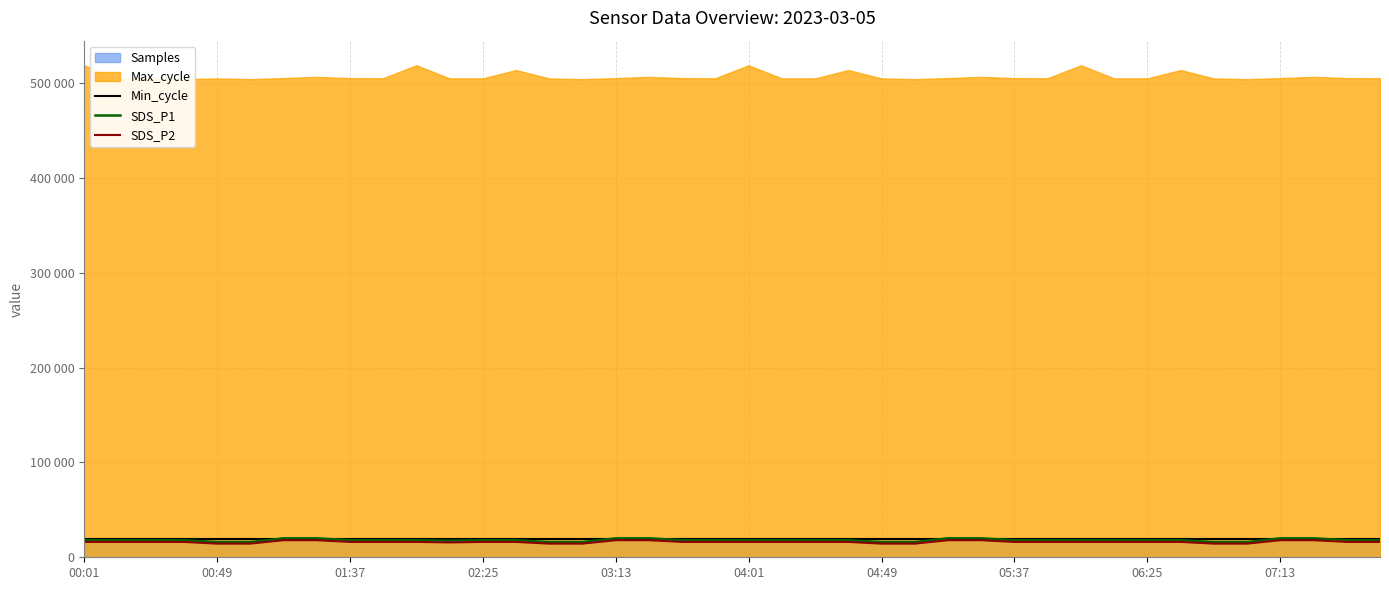

What is the sum of the SDS_P1 values at 04:01 and 34?

32000